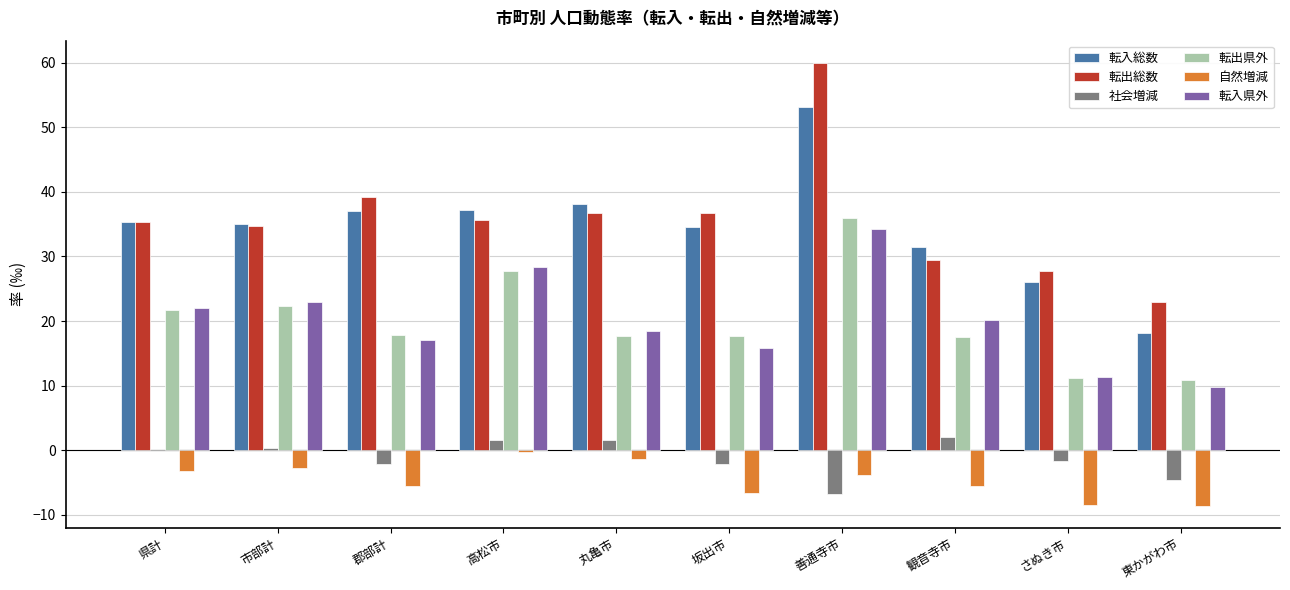

The 転出県外 series shows 4.2 at 東かがわ市. True or false?

False